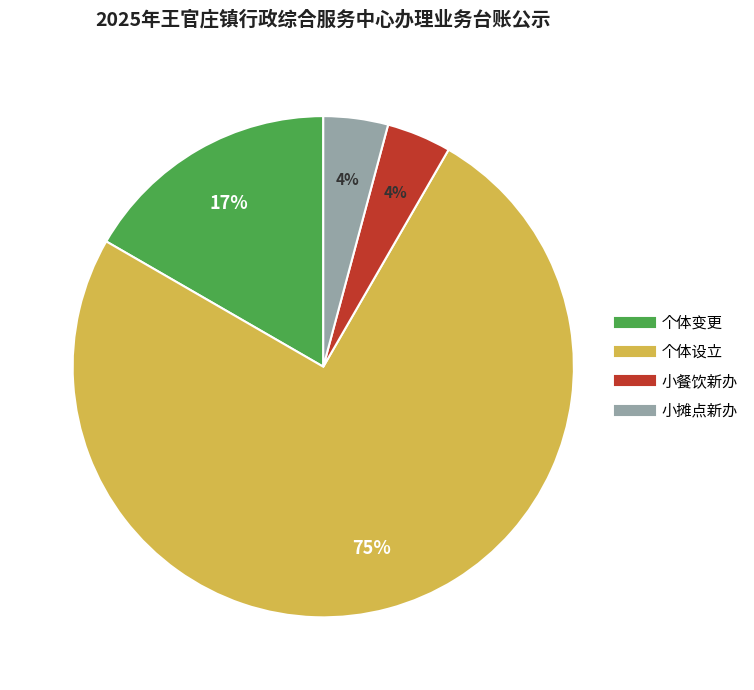

Is it true that 小餐饮新办 is 4% of the pie?

True